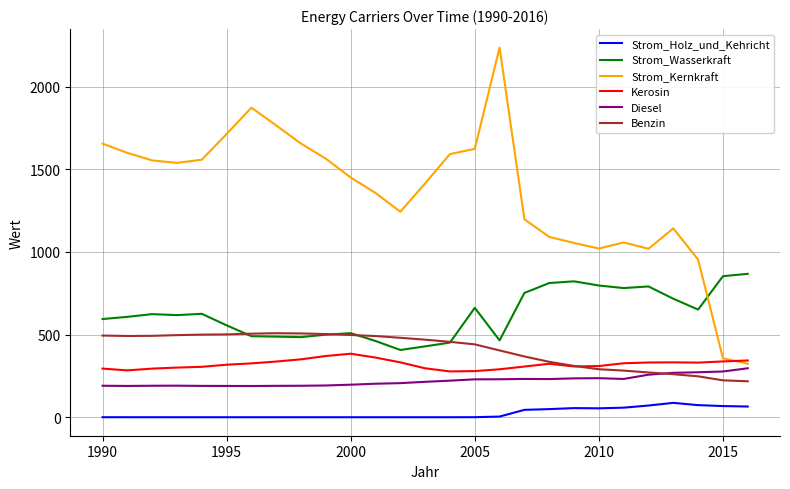

Which series has the largest range (max minus min)?

Strom_Kernkraft